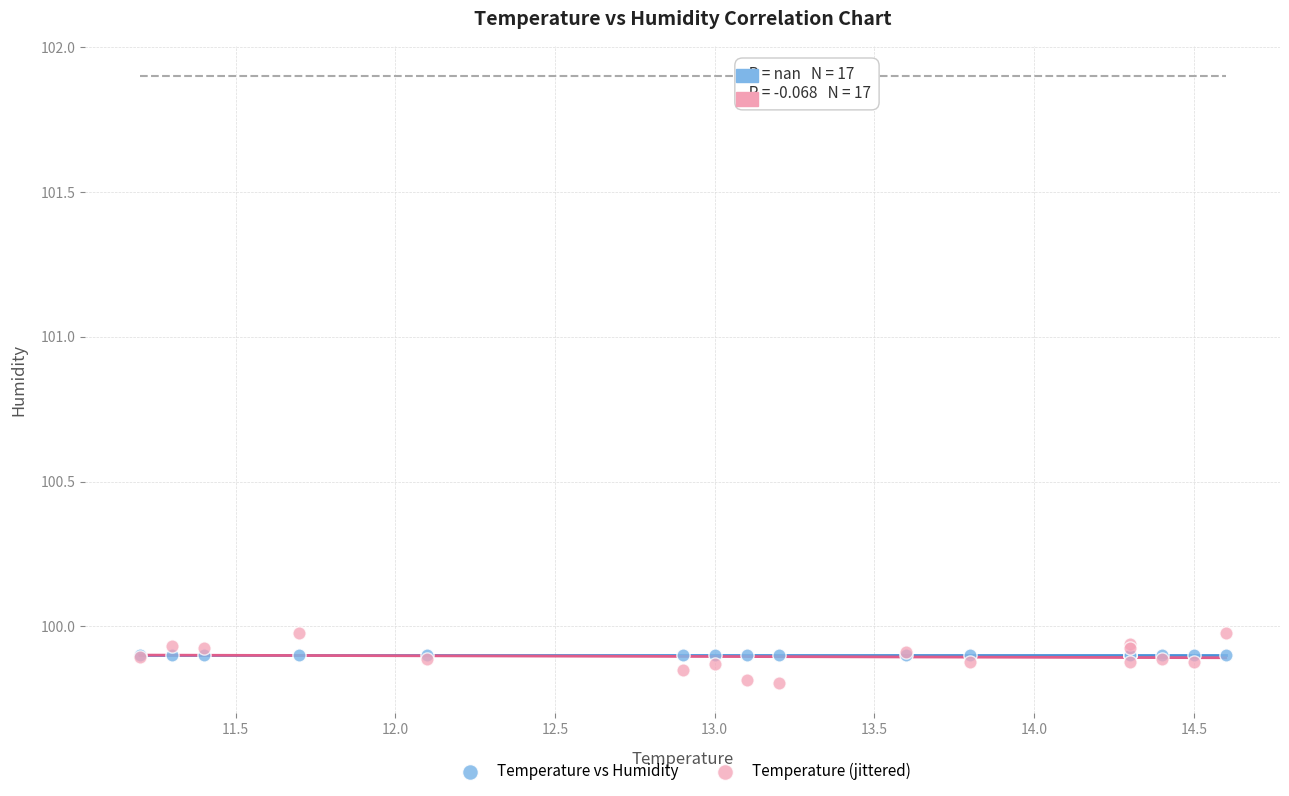

What are all the series names shown in the legend?

Temperature vs Humidity, Temperature (jittered)